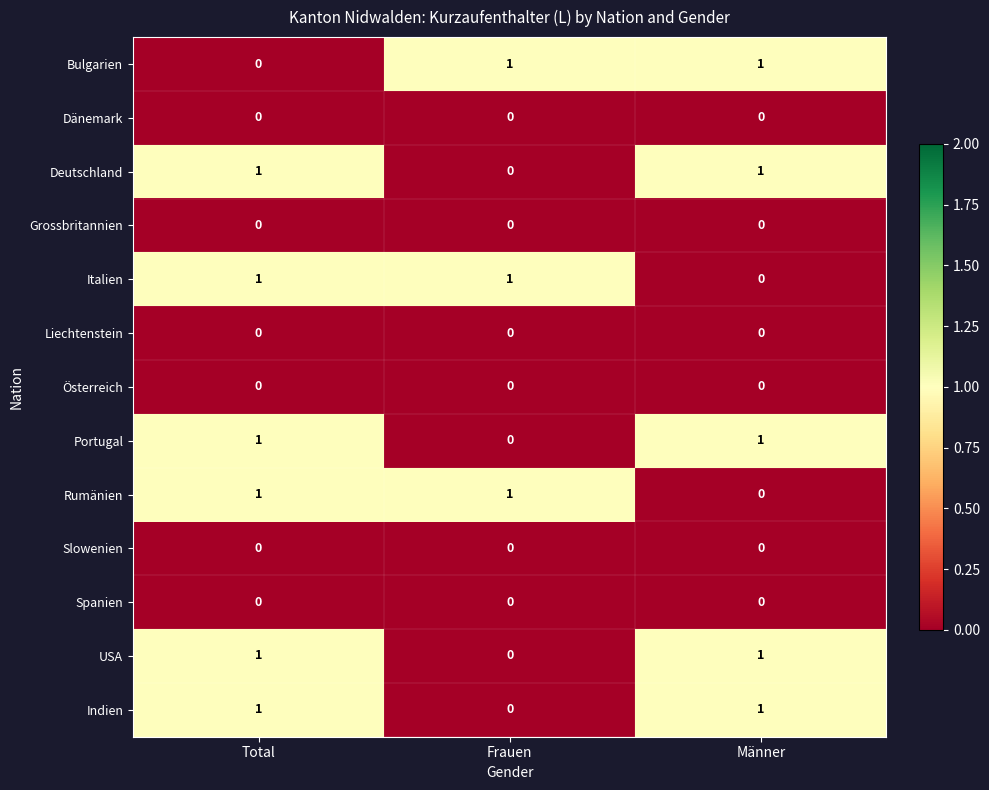

At which category is the sum across all series the highest?

Total